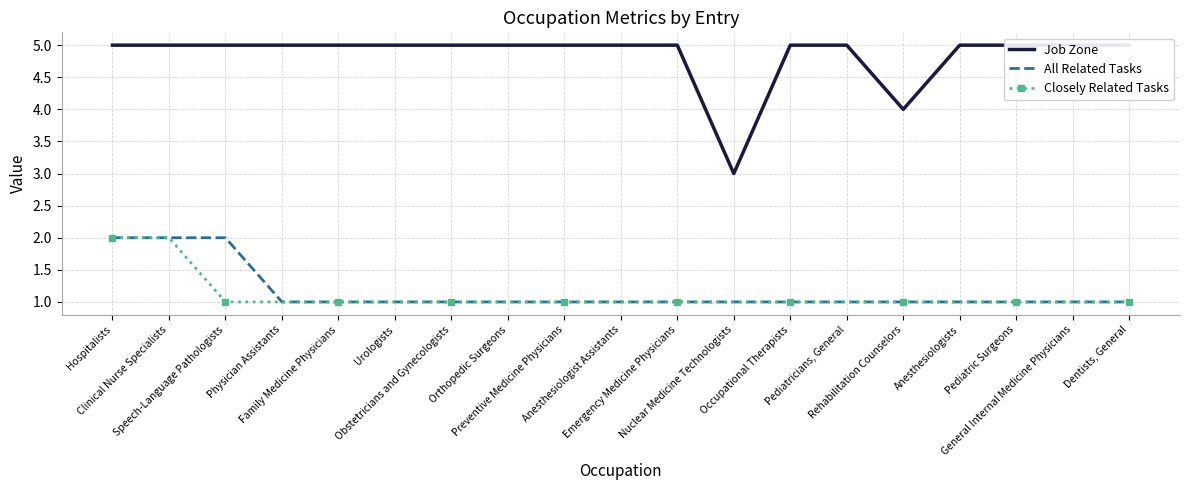

Count the Closely Related Tasks values in the range 1 to 2.

19